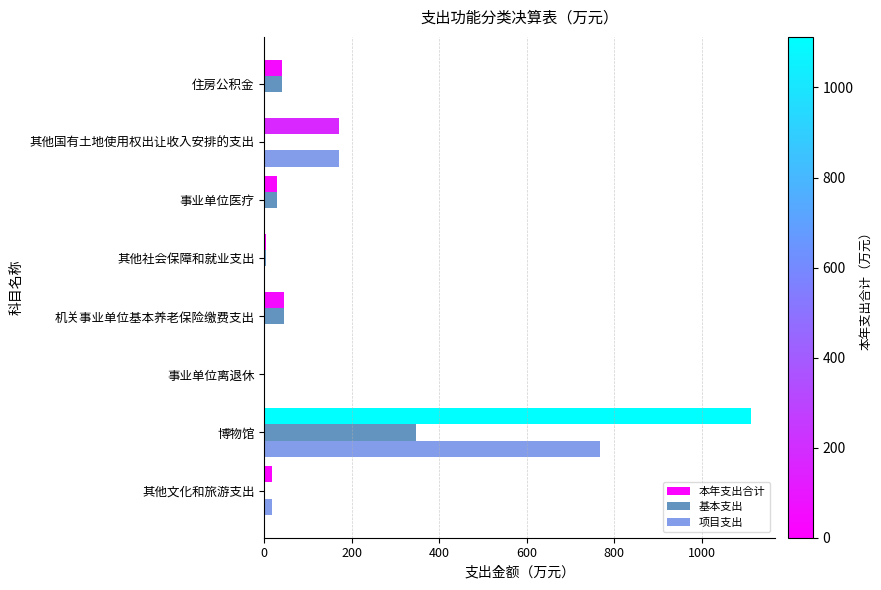

Which category has the highest value across all series?

博物馆